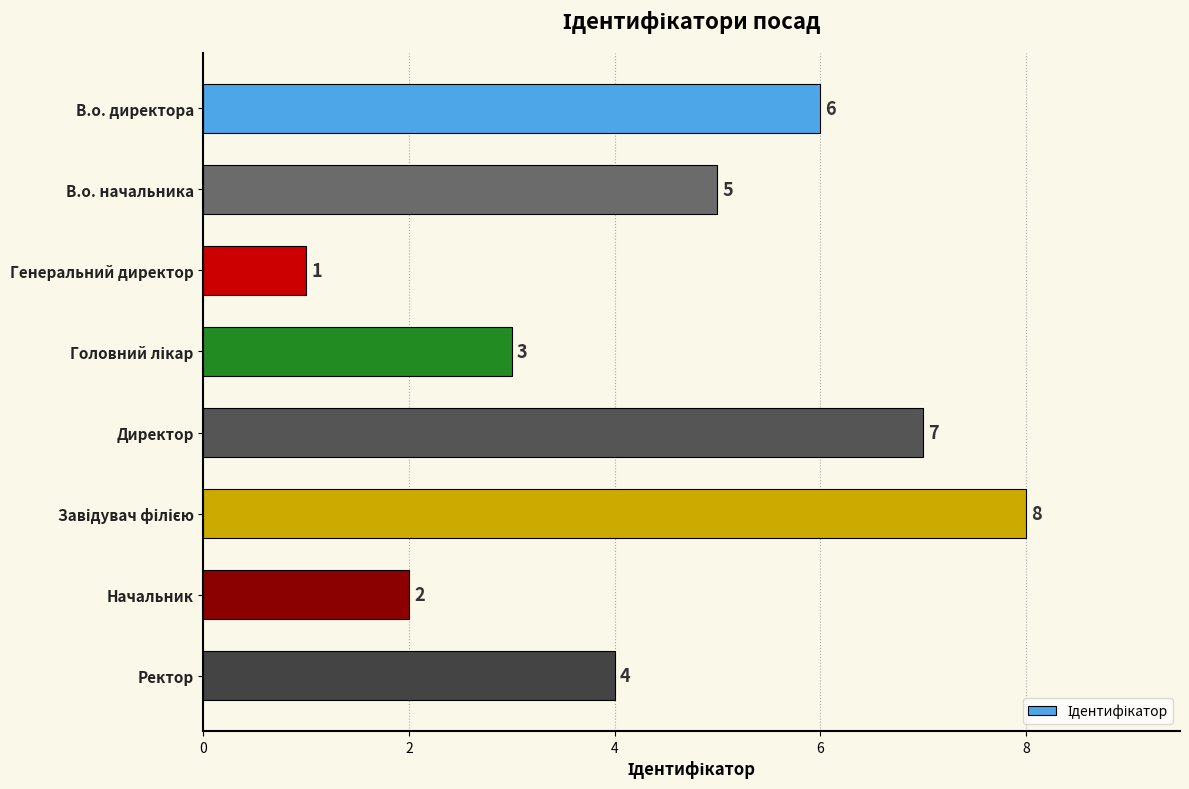

How many data points are less than 5?

4